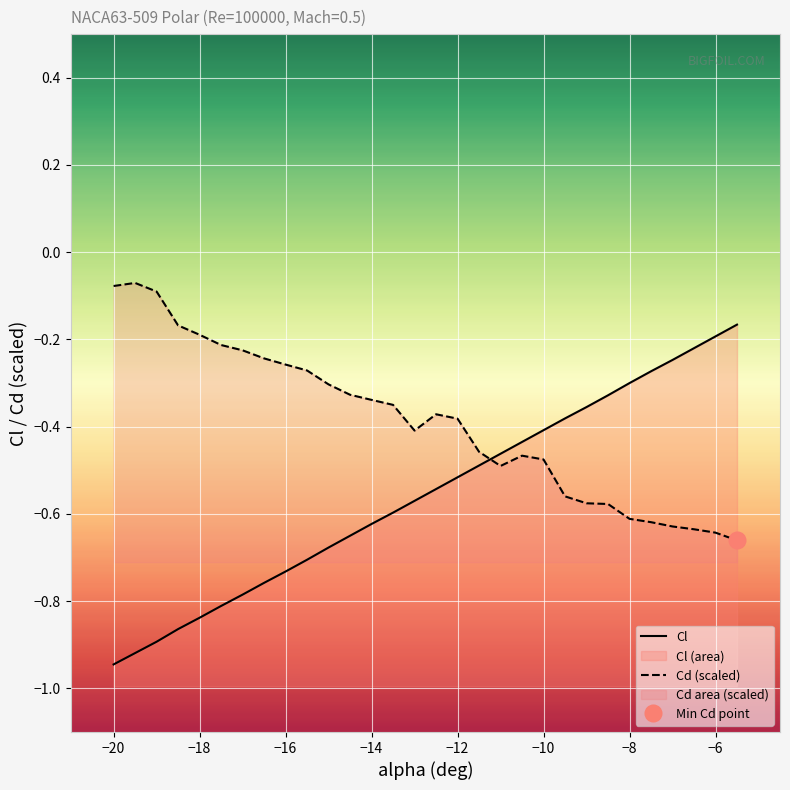

Does the chart display data point markers on the line(s)?

No